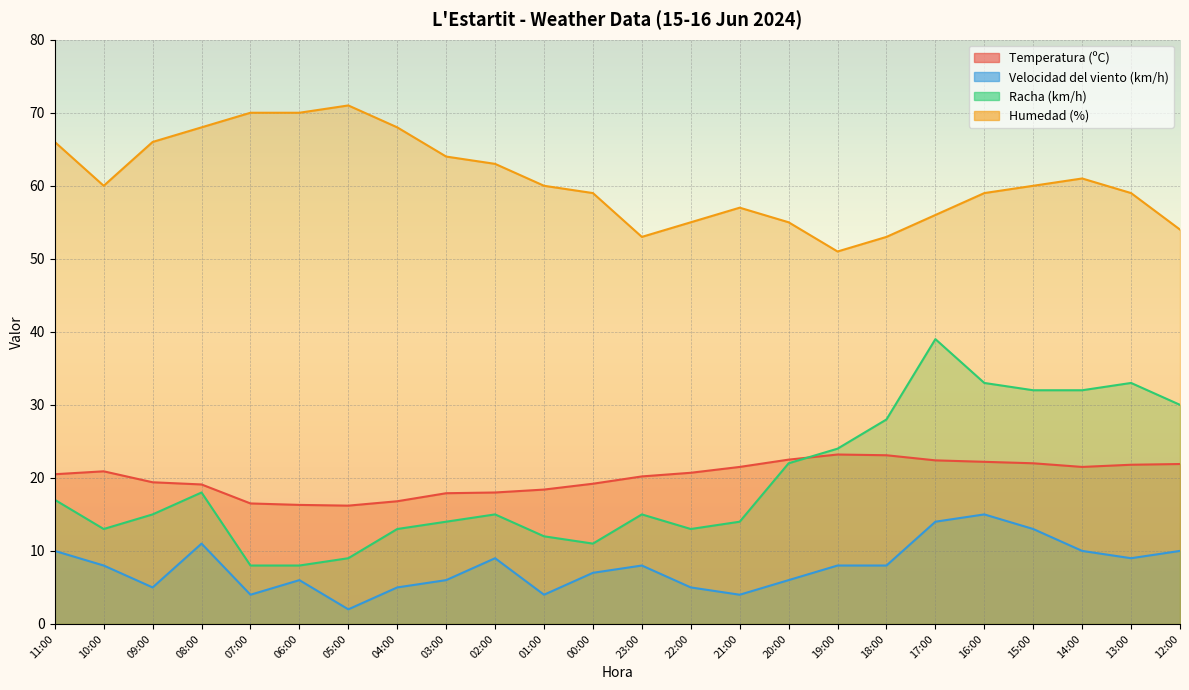

What is the value of the Humedad (%) point at the 8th from the left?

68.0